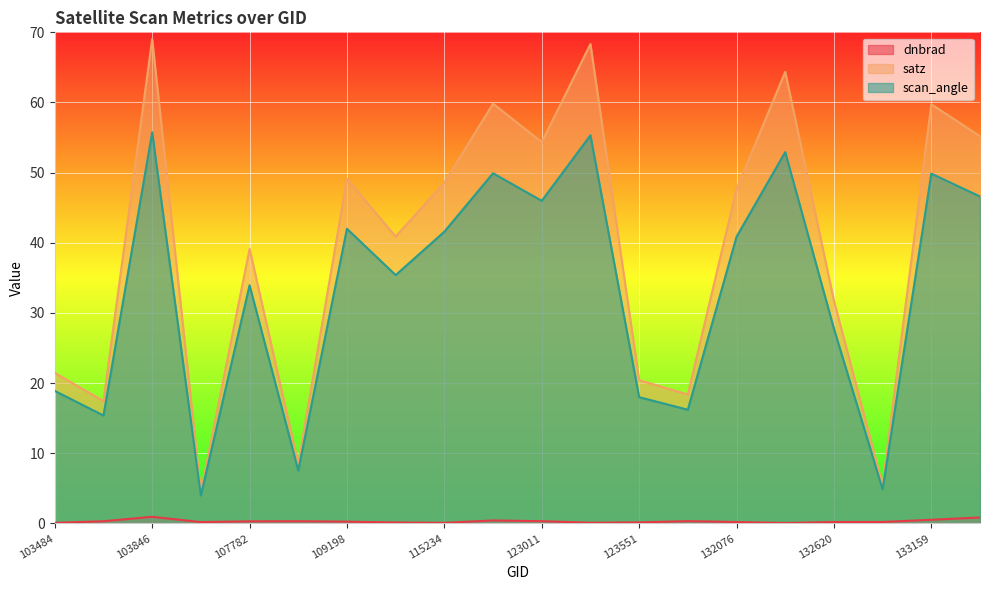

What is the average value of the scan_angle series?

33.1